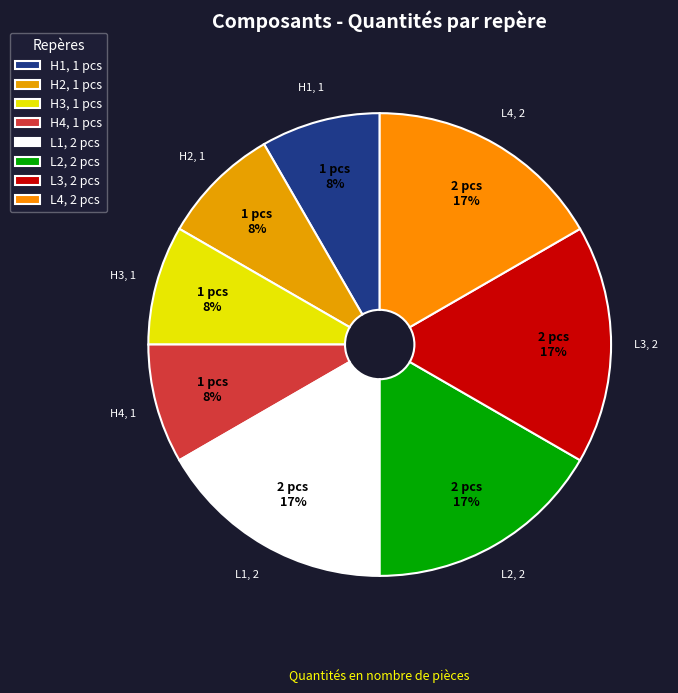

Approximately how many times larger is the value at H4 compared to L4?

0.5